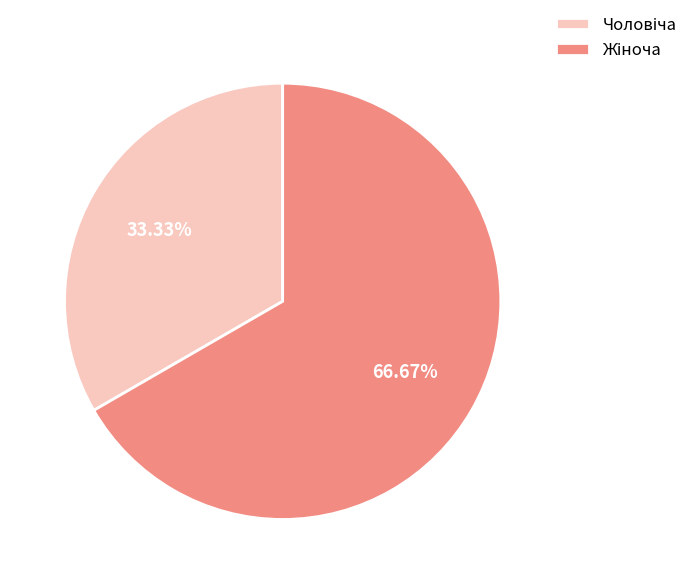

Is there any slice that represents more than half of the pie?

Yes